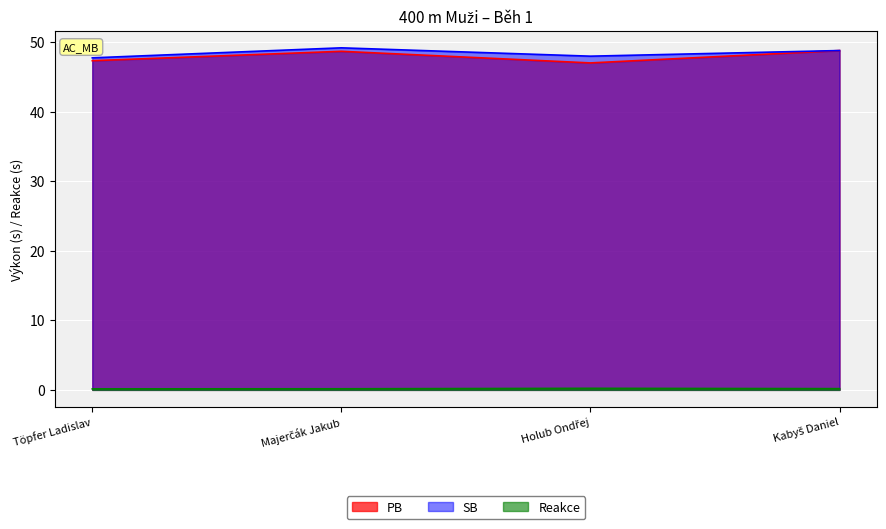

What is the greatest value displayed?

49.2